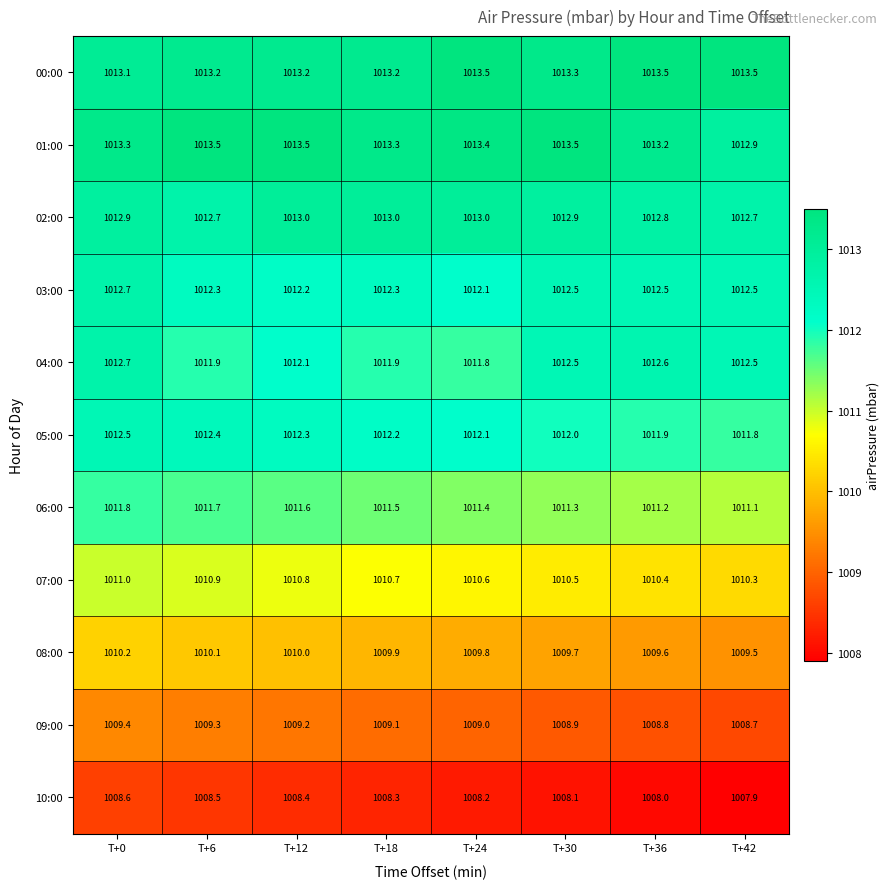

What is the maximum value shown in the chart?

1013.5